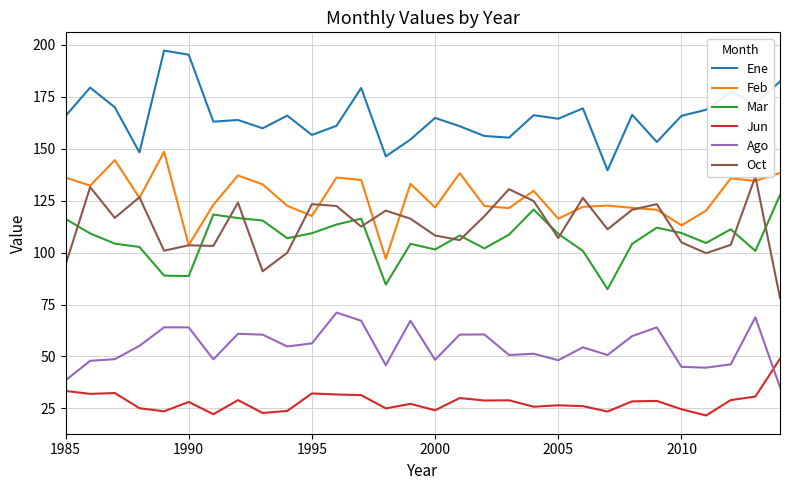

The Jun series shows 42.2 at 1990. True or false?

False